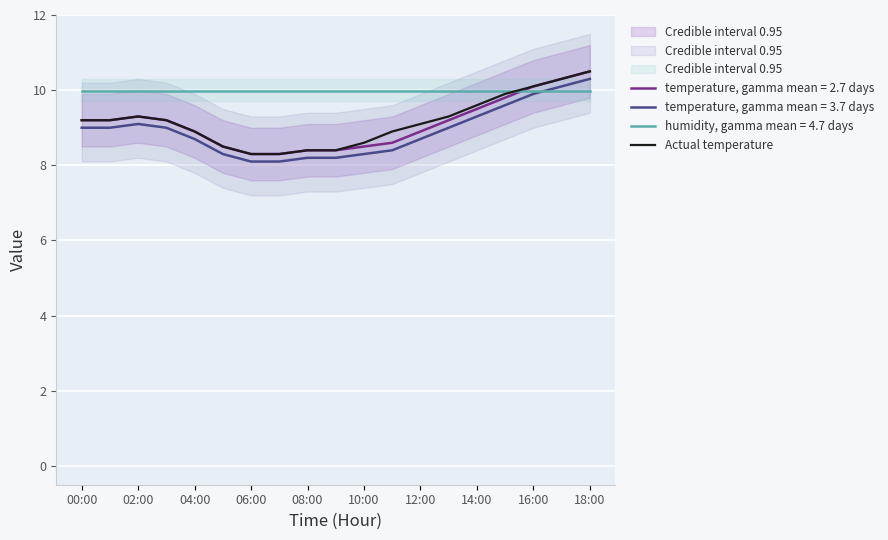

What is the minimum value for temperature, gamma mean = 2.7 days?

8.3